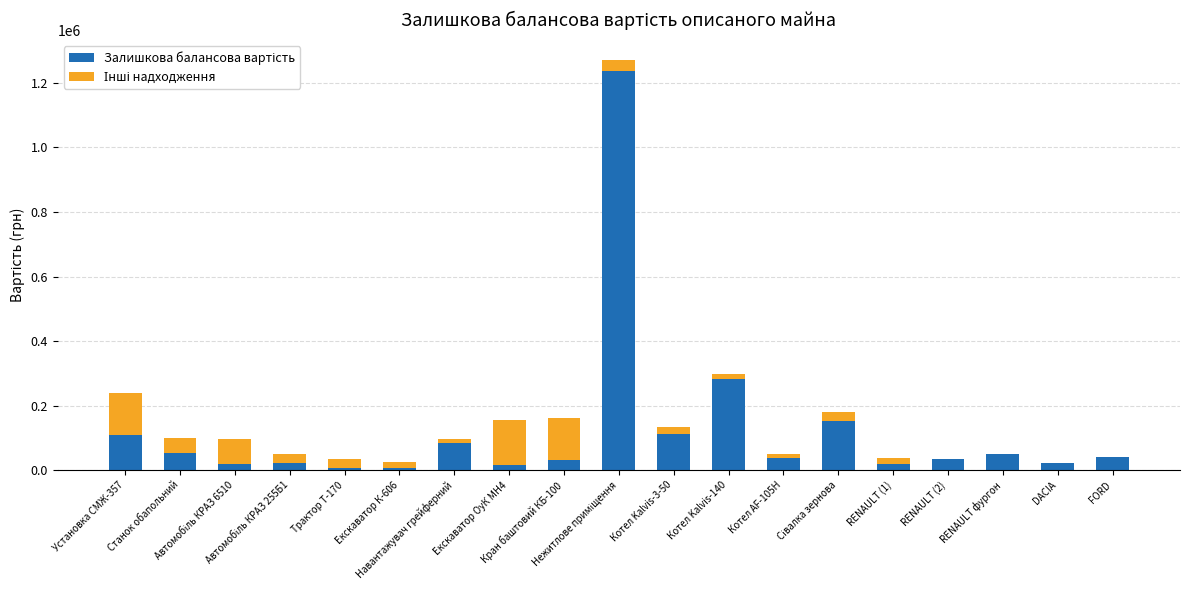

Are the bars grouped side by side (vs. stacked)?

No